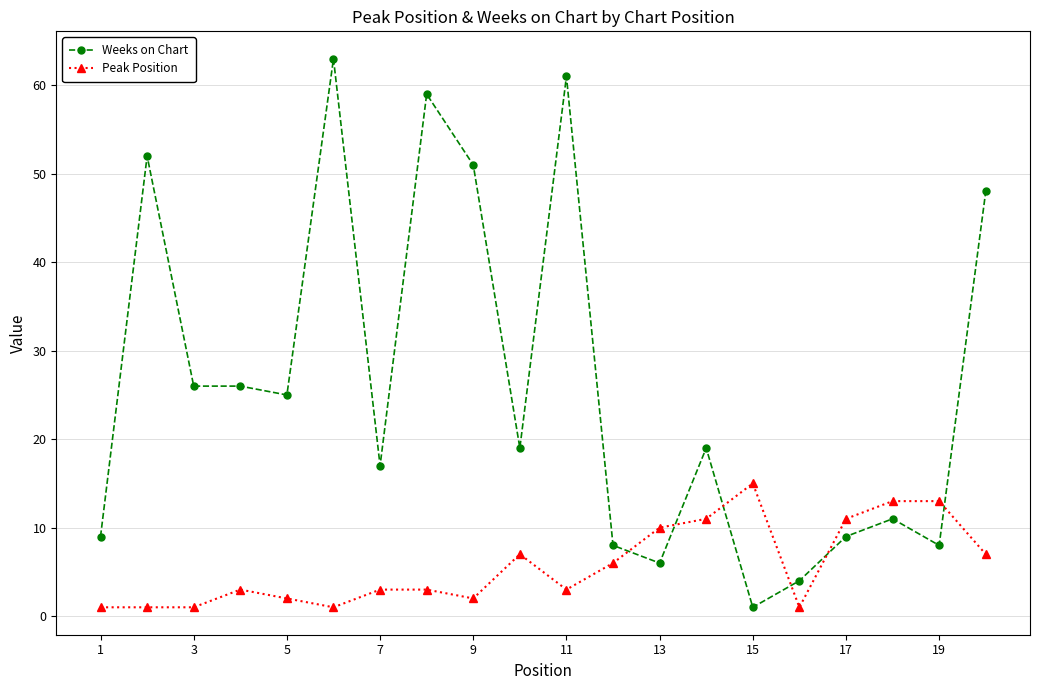

Which series has the largest total across all categories?

Weeks on Chart